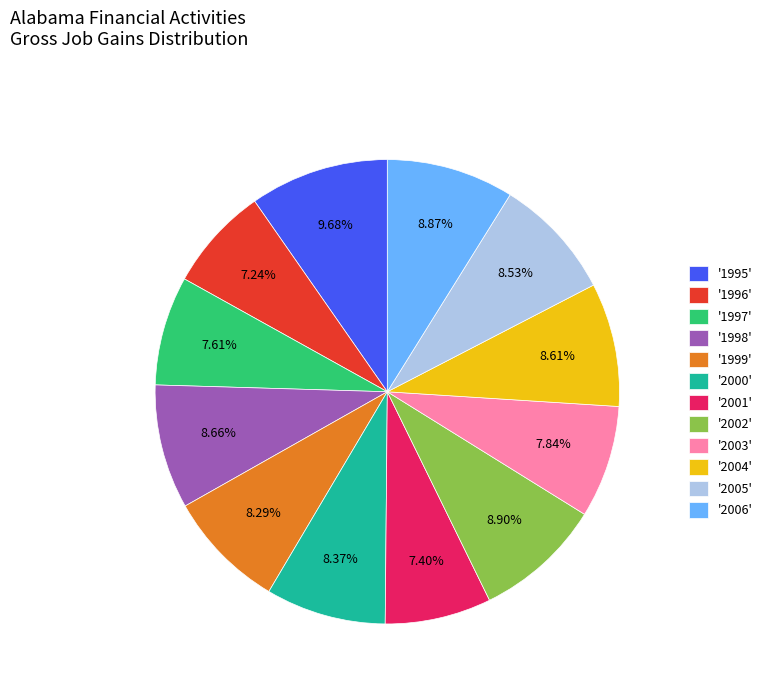

To the nearest percent, what is the difference between the largest and smallest slice percentages?

2%